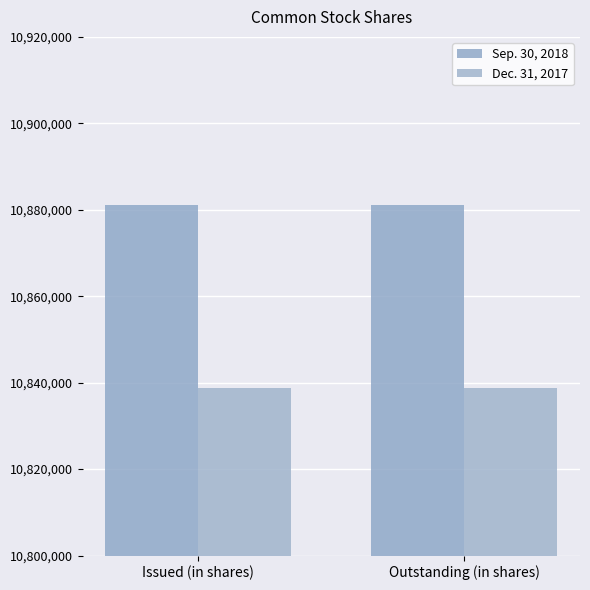

Which series has the widest spread of values?

Sep. 30, 2018